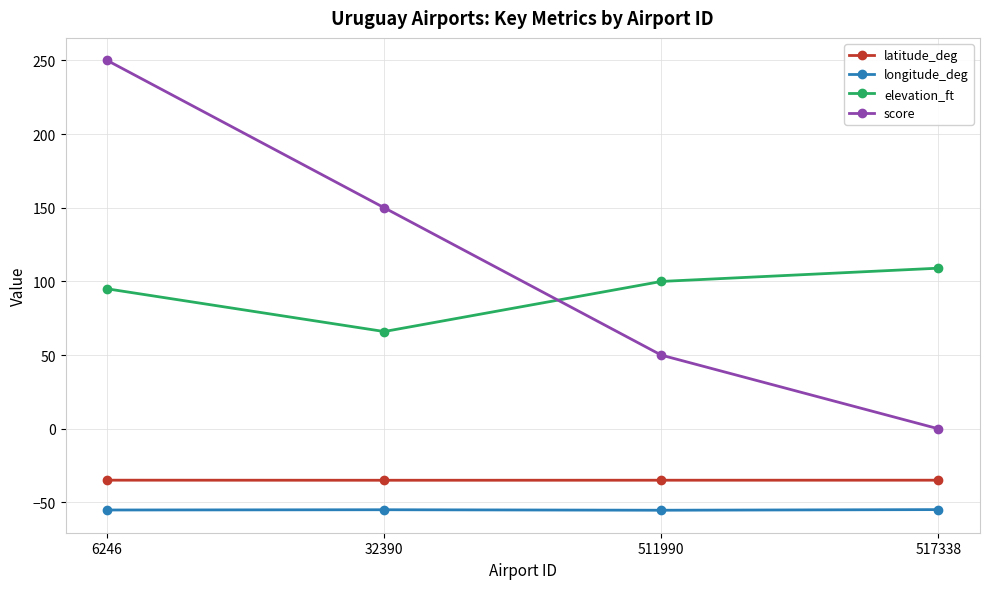

Which series has the largest range (max minus min)?

score